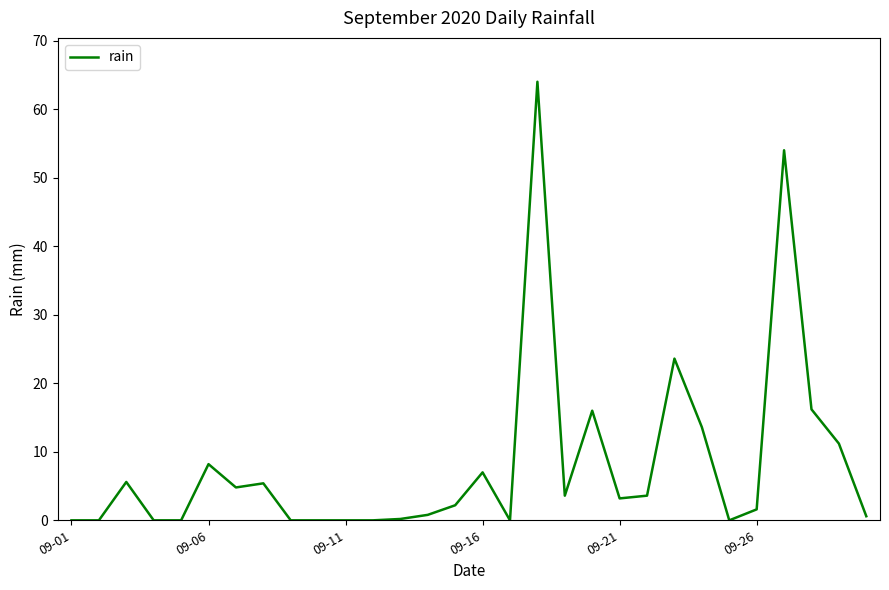

What is the greatest value displayed?

64.0